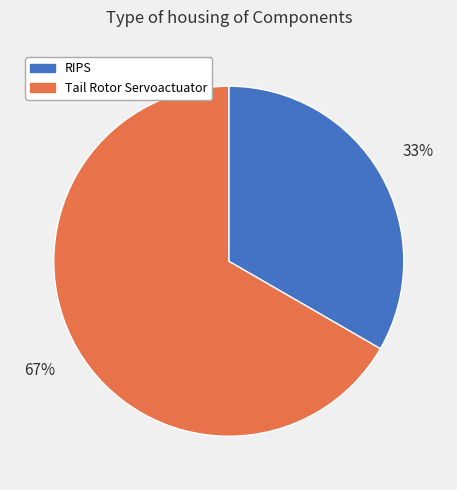

To the nearest percent, what is the average slice percentage?

50%